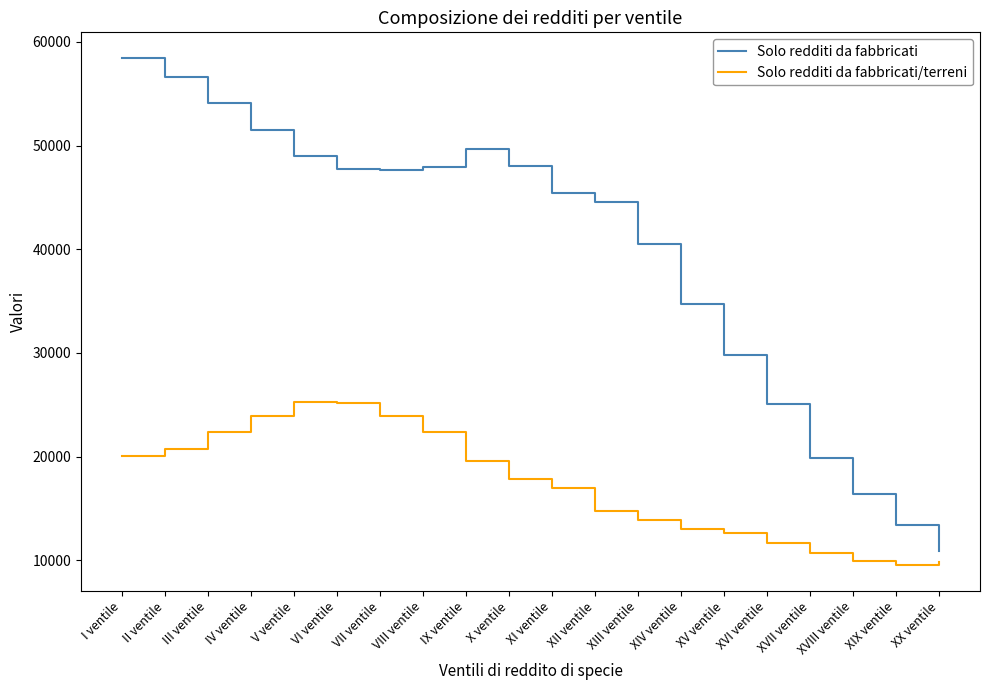

In Solo redditi da fabbricati, how many points are lower than both neighbors (excluding endpoints)?

1